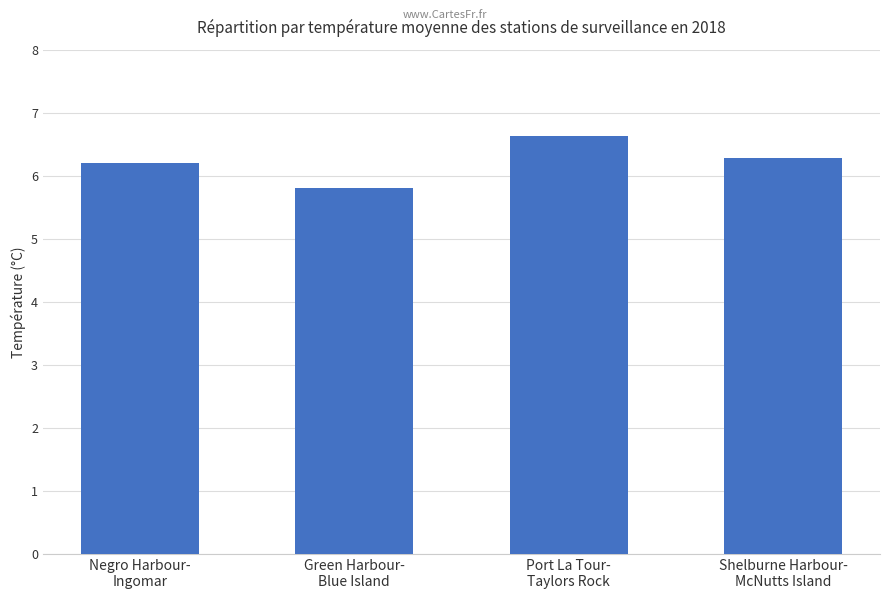

List the labels in order of value, smallest first.

Green Harbour-
Blue Island, Negro Harbour-
Ingomar, Shelburne Harbour-
McNutts Island, Port La Tour-
Taylors Rock